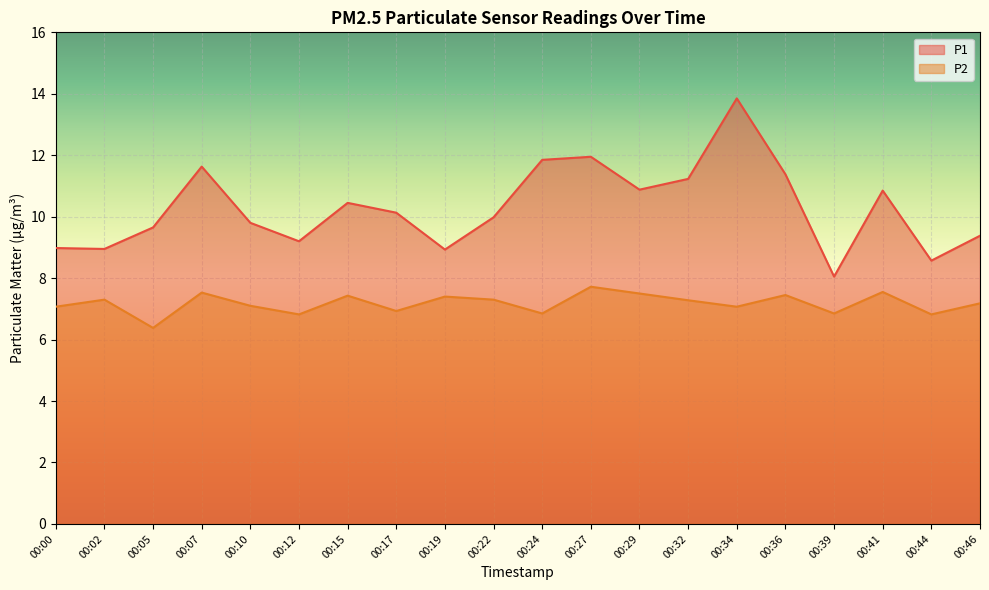

Is it true that P1 equals 3.3 at 00:02?

False